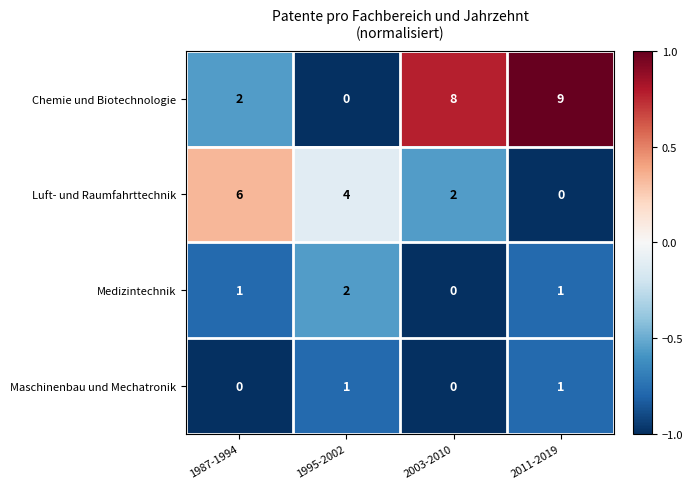

List the series in order of their peak value, lowest first.

Maschinenbau und Mechatronik, Medizintechnik, Luft- und Raumfahrttechnik, Chemie und Biotechnologie